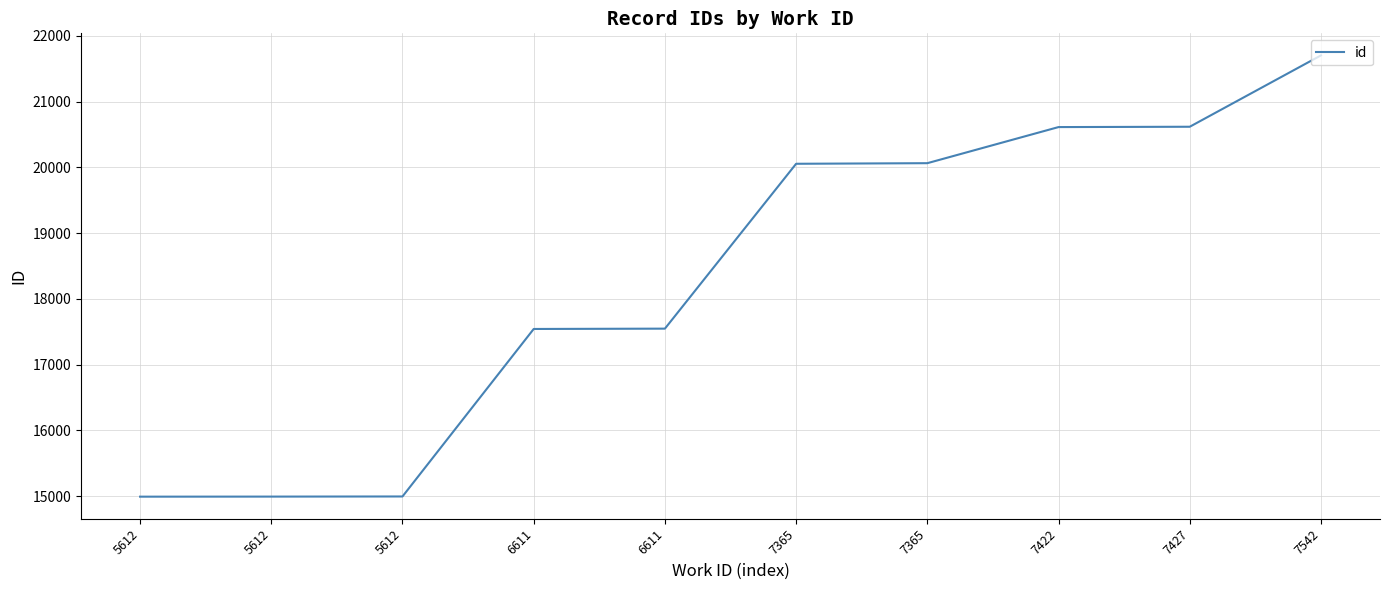

What is the value of the 6th point from the left?

20054